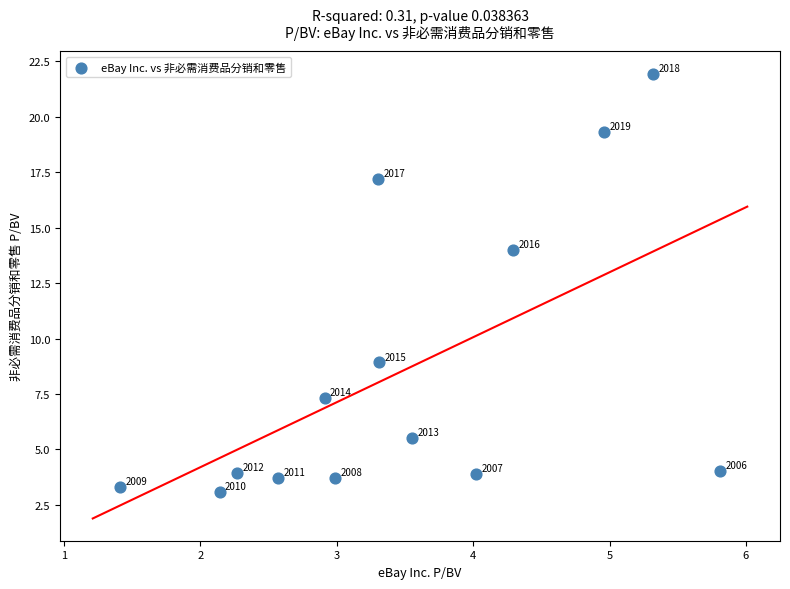

What is the range of Y values (max minus min)?

18.9